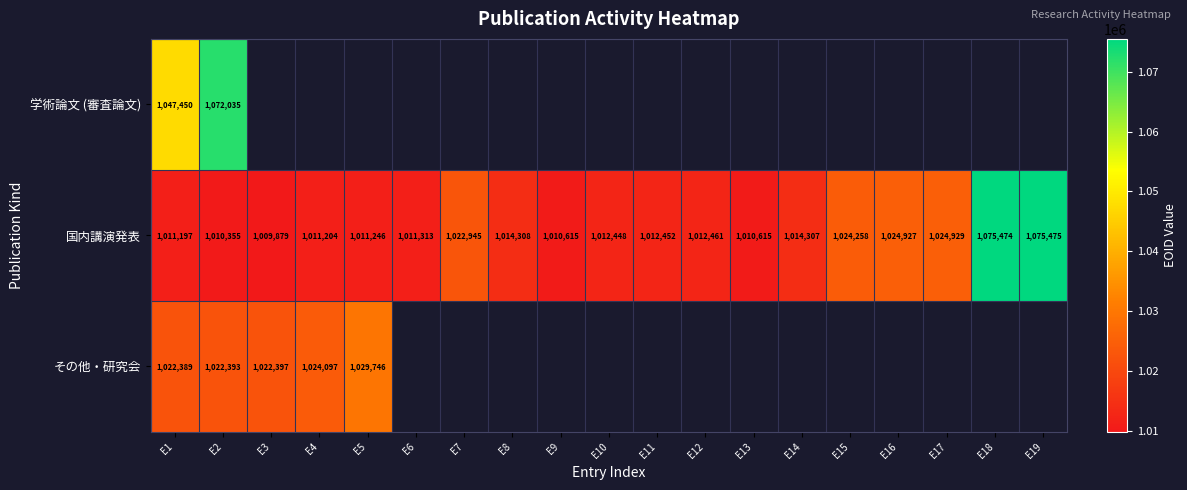

At which label does 国内講演発表 reach its minimum?

E3